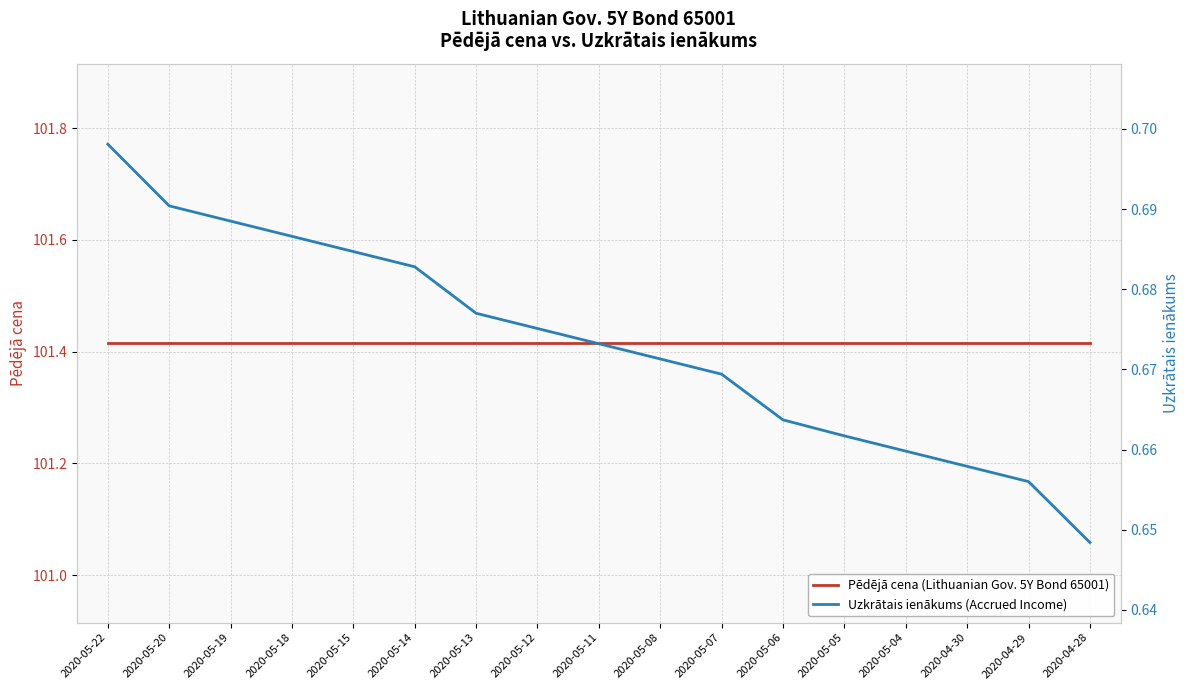

True or false: Uzkrātais ienākums (Accrued Income) and Pēdējā cena (Lithuanian Gov. 5Y Bond 65001) intersect in this chart.

False